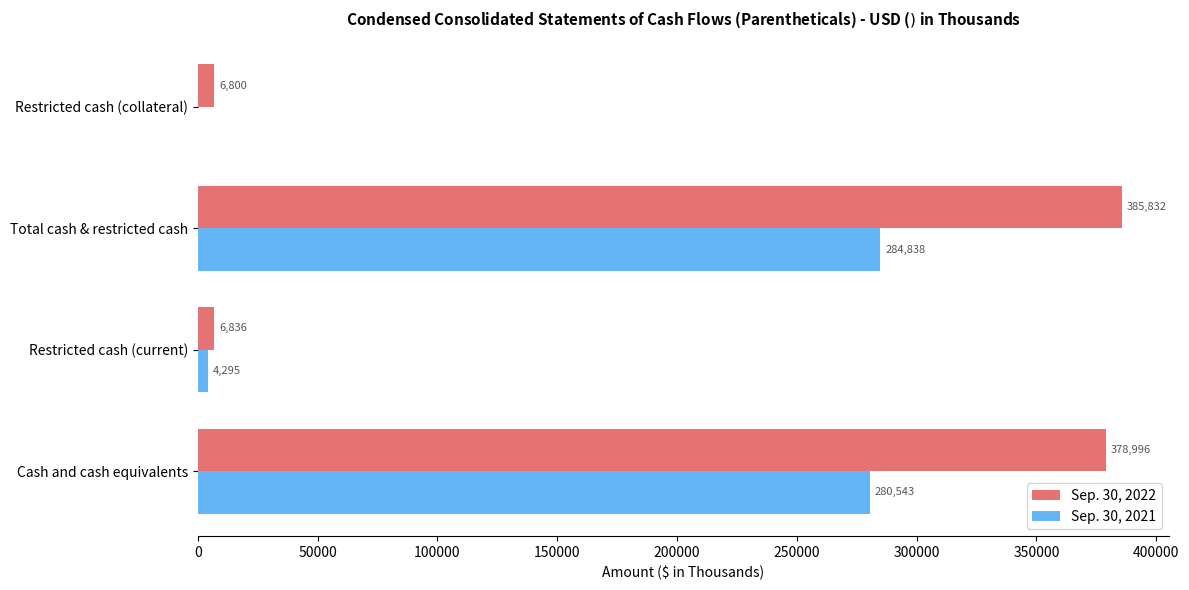

The Sep. 30, 2021 series shows 0 at Restricted cash (collateral). True or false?

True